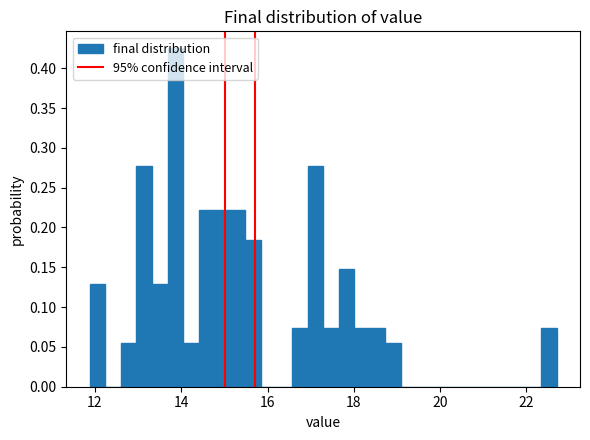

Read against the x-axis, roughly where is the centre of the tallest bar?

13.8